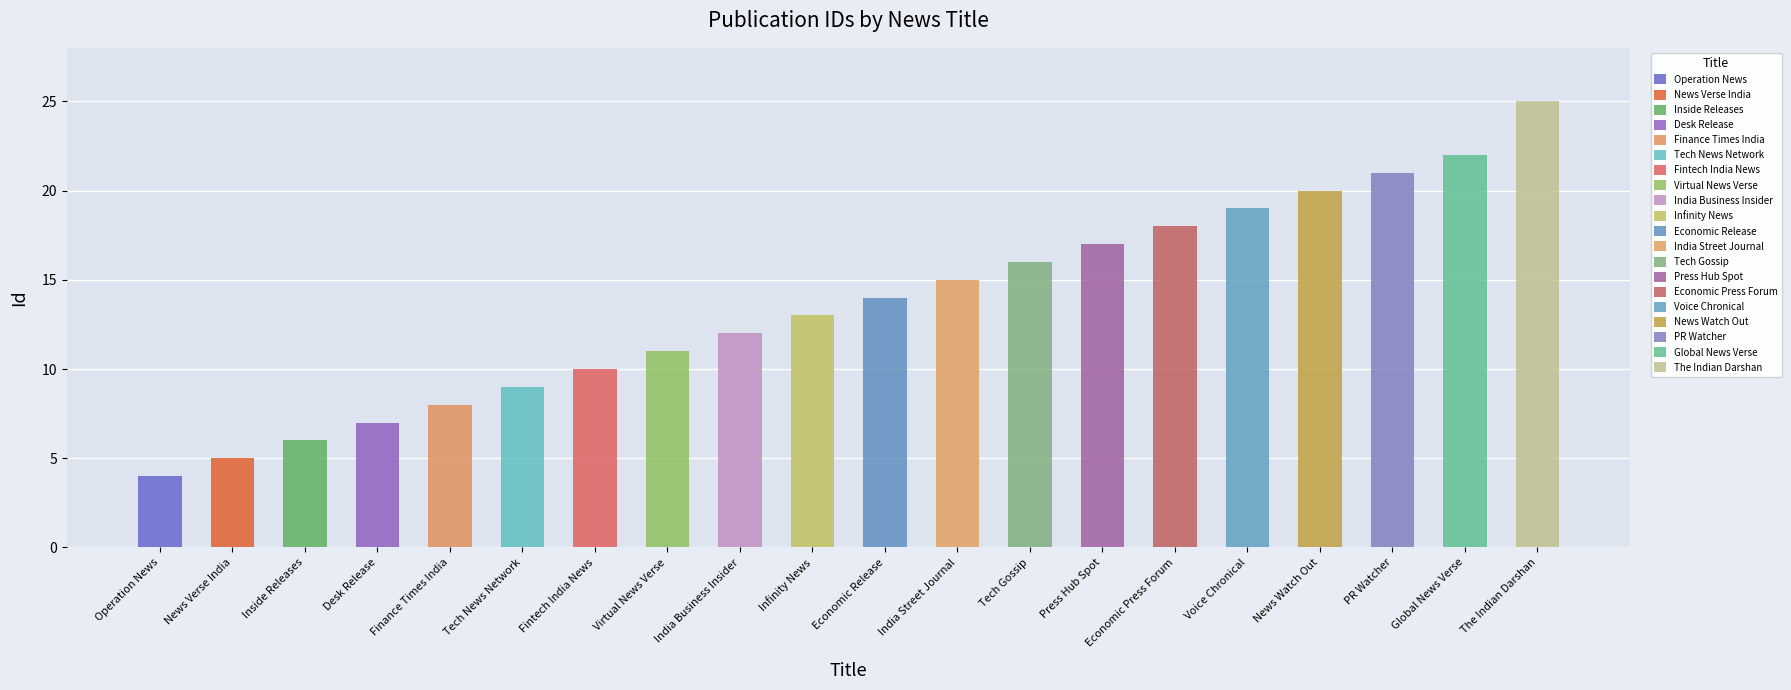

What is the ratio of the value at Economic Press Forum to the value at India Business Insider?

1.5